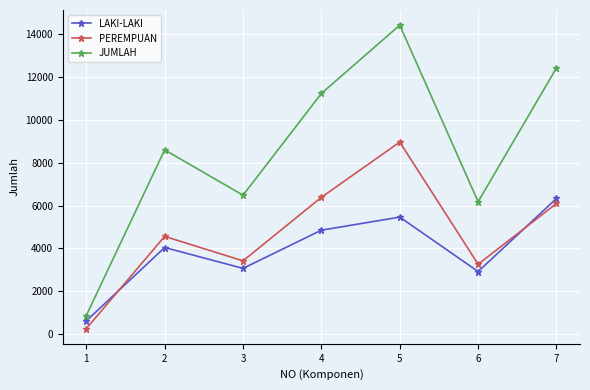

At which label is LAKI-LAKI closest to 3470?

3